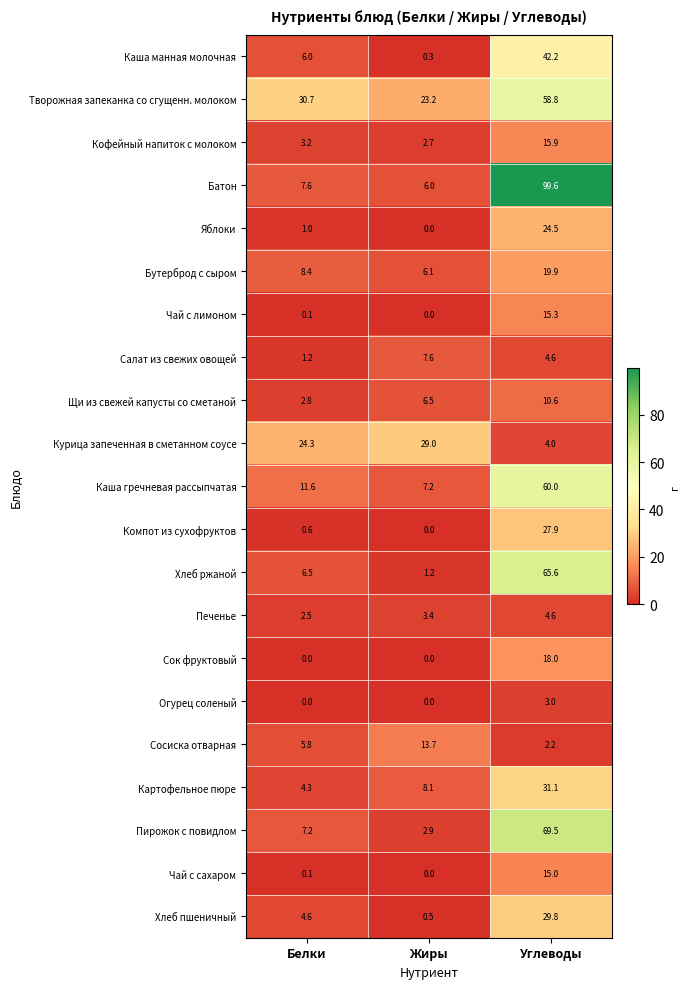

Is the value of Яблоки at Жиры greater than the value of Творожная запеканка со сгущенн. молоком at Углеводы?

No